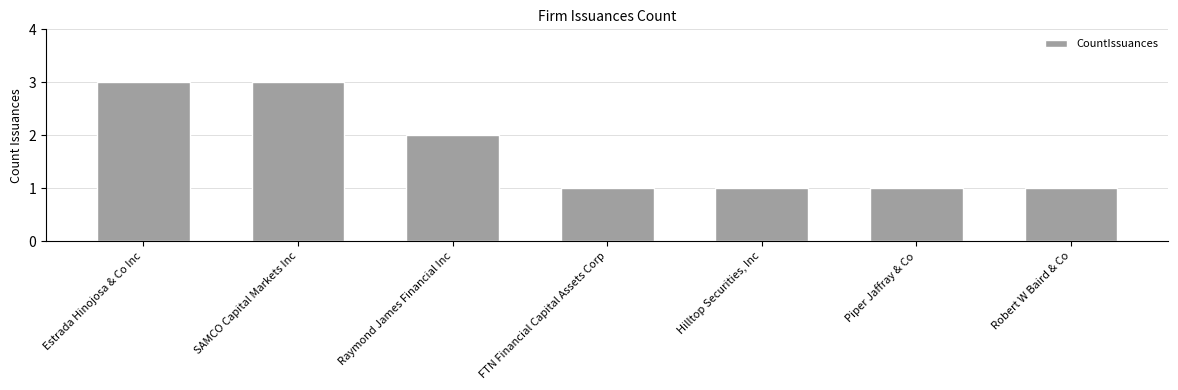

What is the greatest value displayed?

3